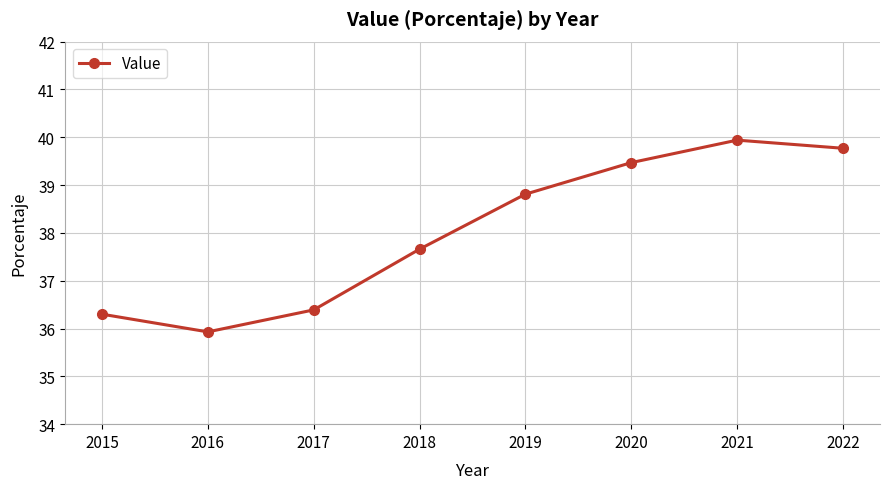

Does the chart display data point markers on the line(s)?

Yes